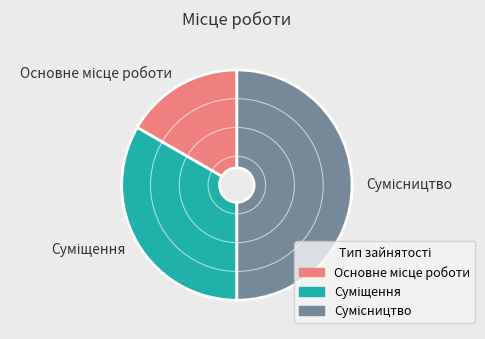

How many slices are in this pie chart?

3